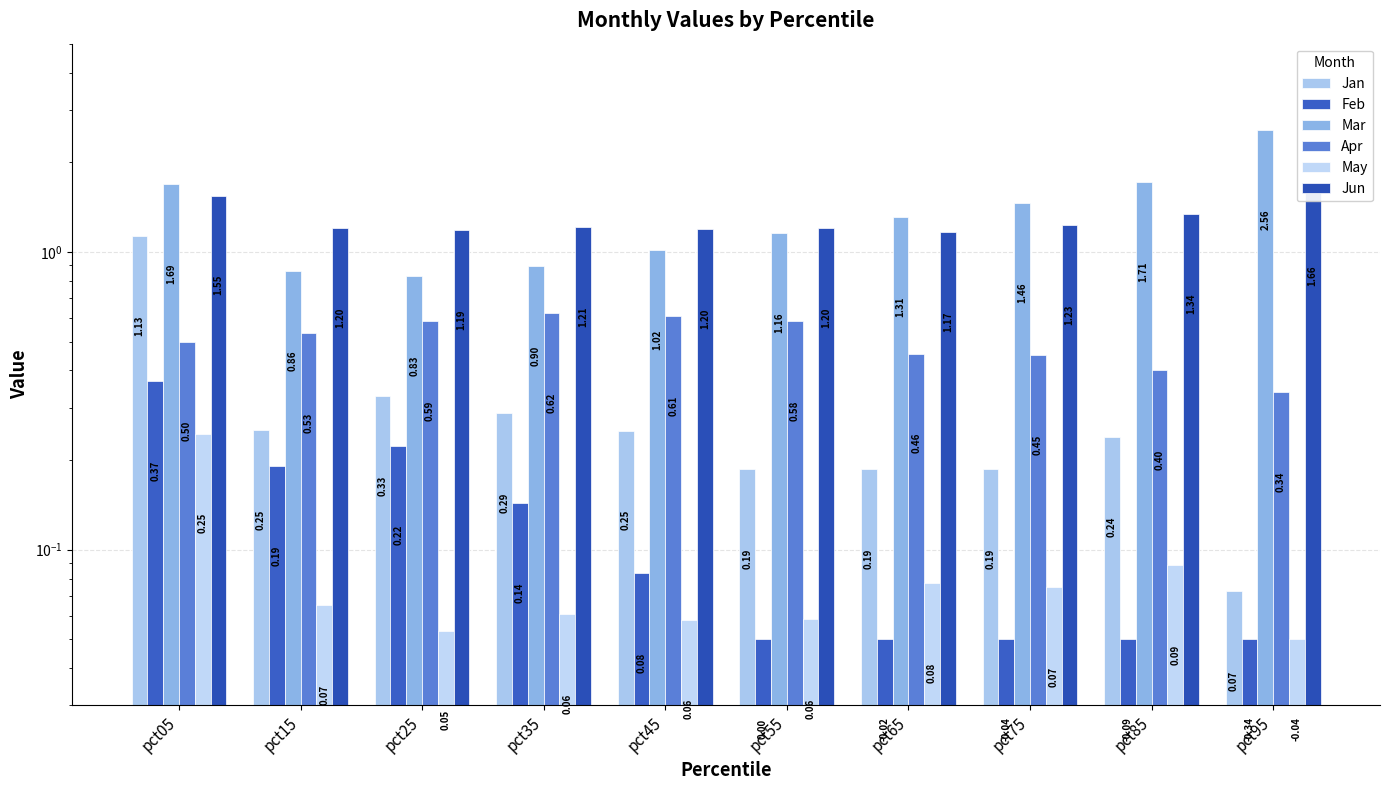

Is it true that Feb equals 0.2 at pct25?

True